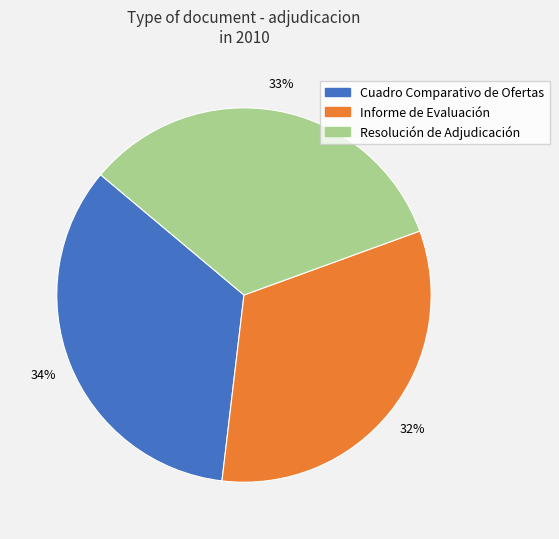

To the nearest percent, what is the difference between the Cuadro Comparativo de Ofertas and Resolución de Adjudicación slice percentages?

1%